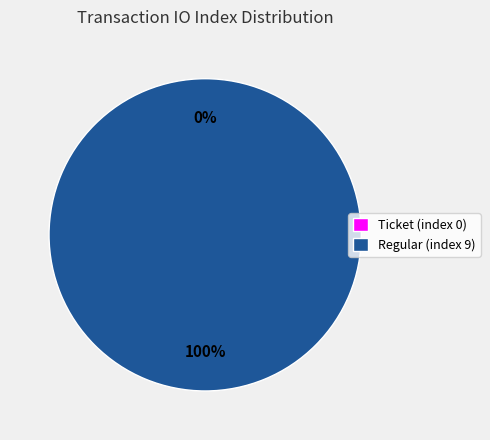

How many segments does this pie chart have?

2